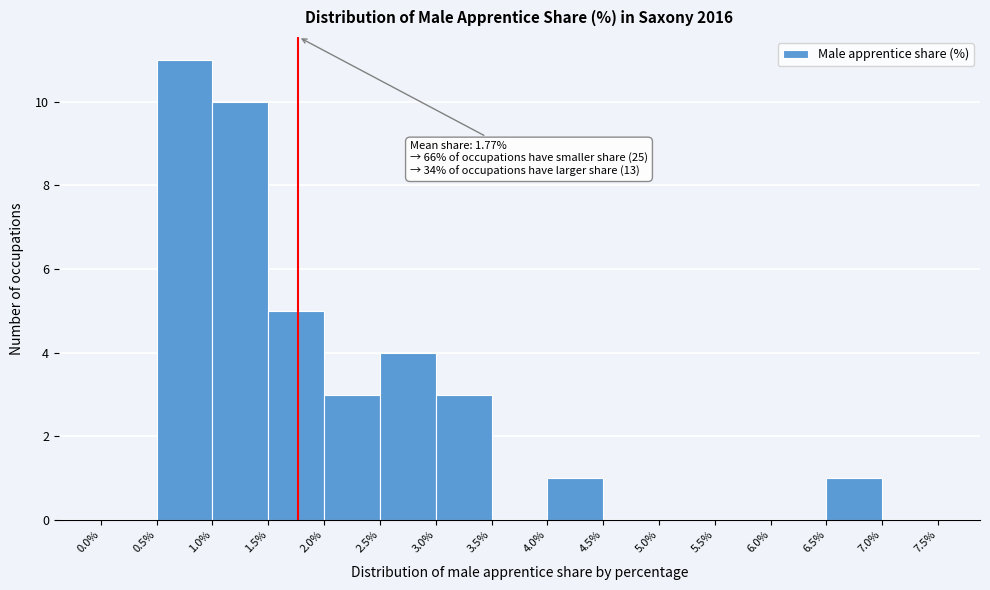

Over which range of the x-axis is the bar tallest?

0.5% to 1.0%